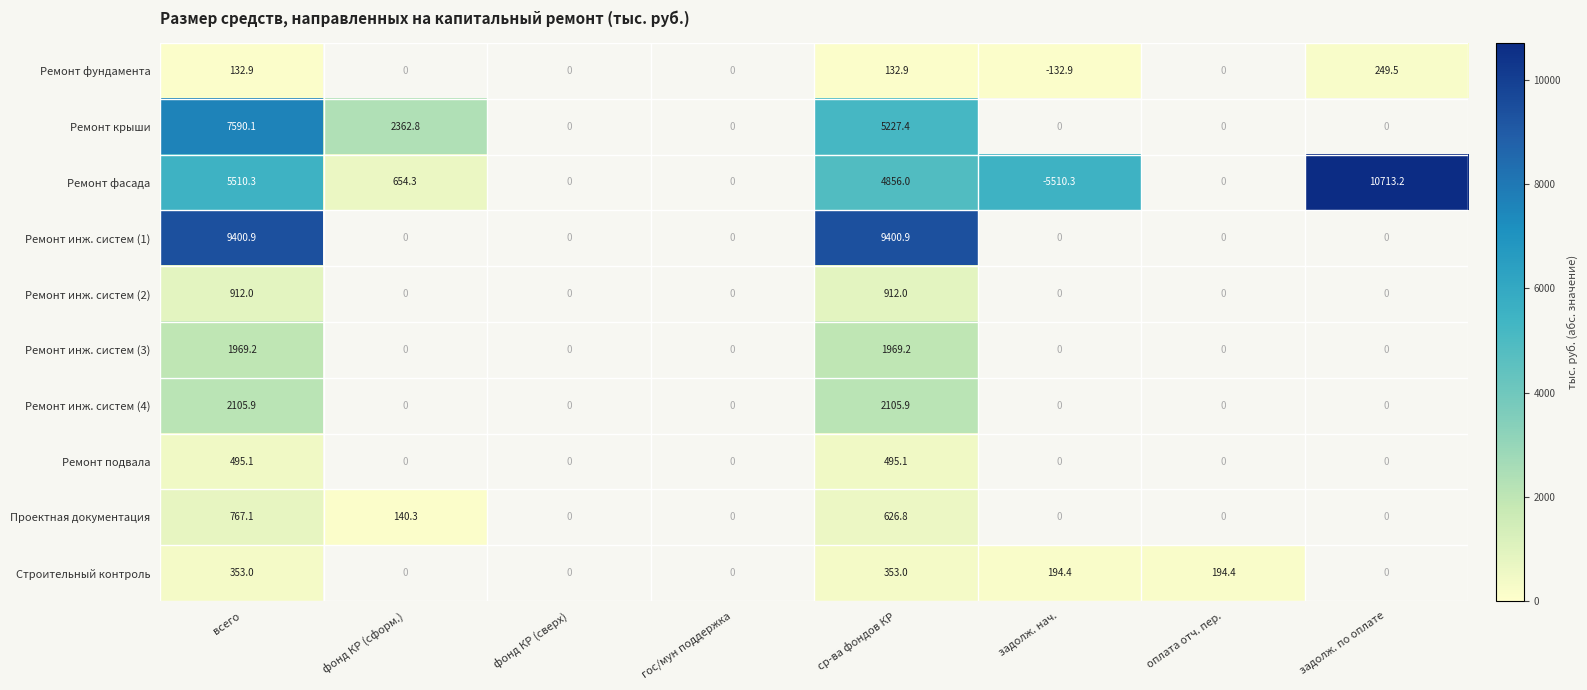

Rank the series at всего from lowest to highest value.

Ремонт фундамента, Строительный контроль, Ремонт подвала, Проектная документация, Ремонт инж. систем (2), Ремонт инж. систем (3), Ремонт инж. систем (4), Ремонт фасада, Ремонт крыши, Ремонт инж. систем (1)